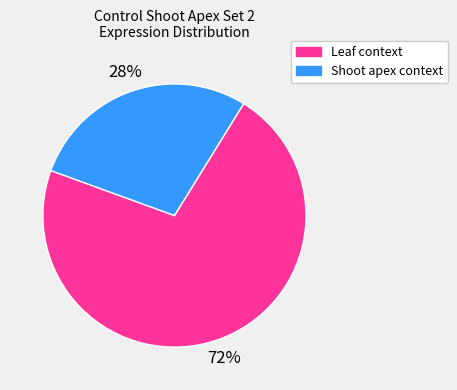

Count the number of slices in the pie.

2